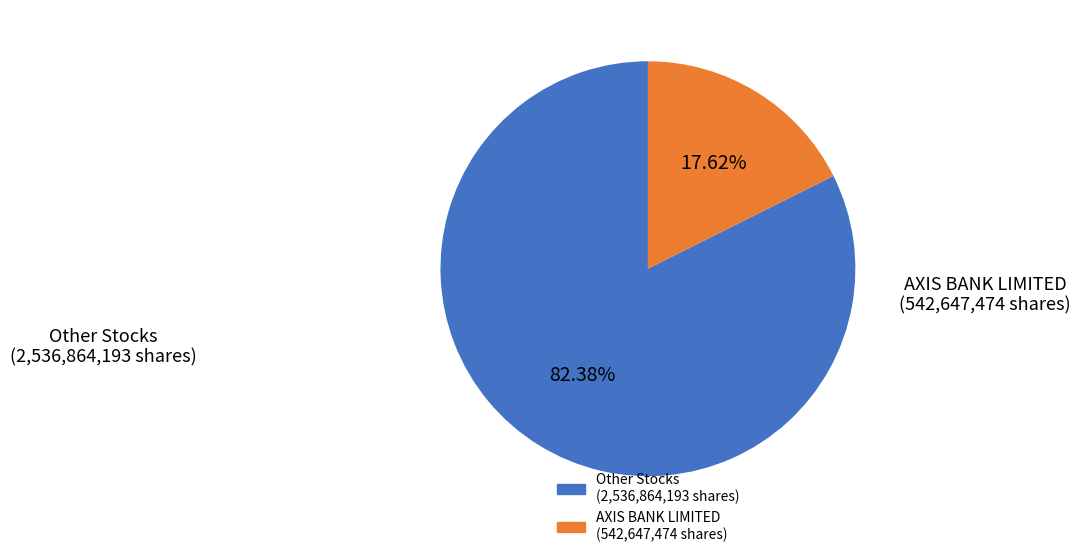

Is there any slice that represents more than half of the pie?

Yes